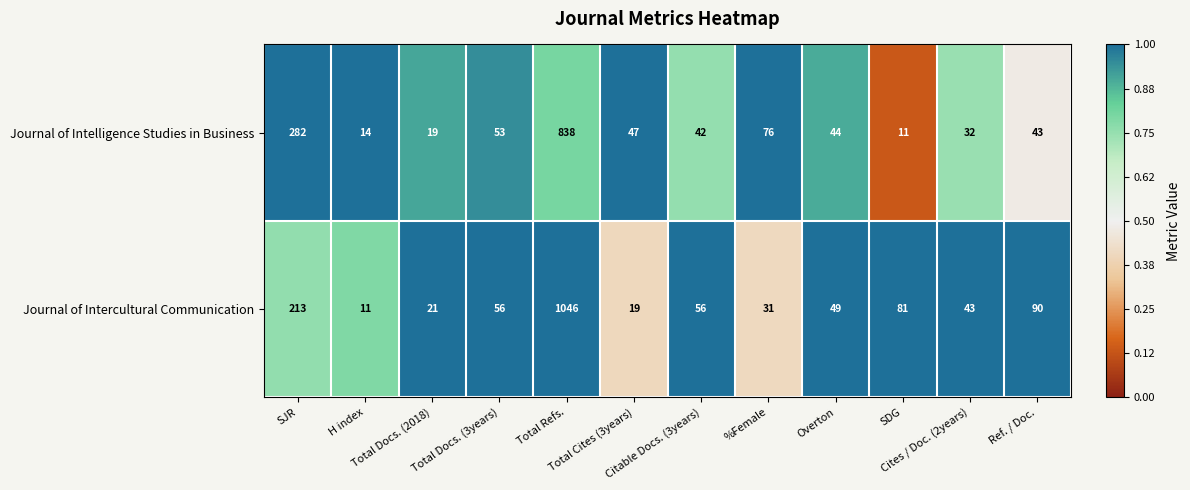

Which series has the largest range (max minus min)?

Journal of Intercultural Communication